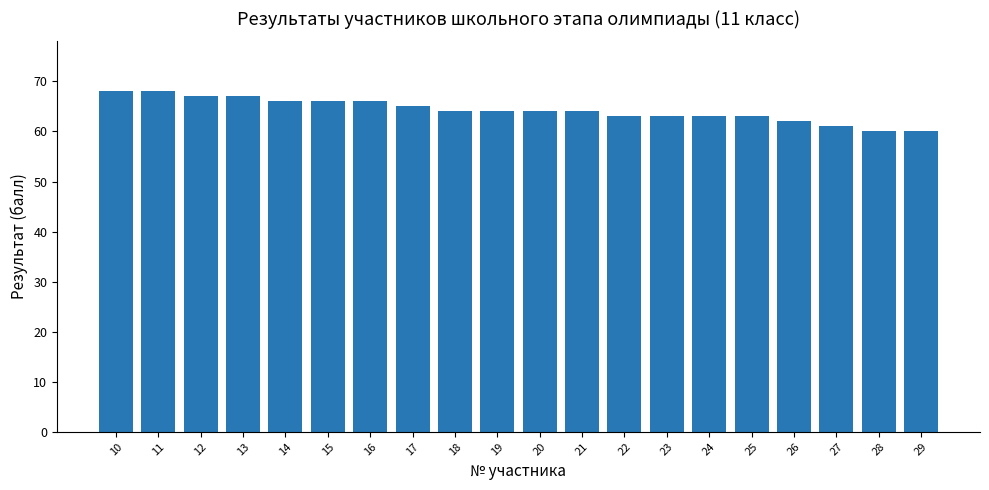

What is the value of the 14th bar from the left?

63